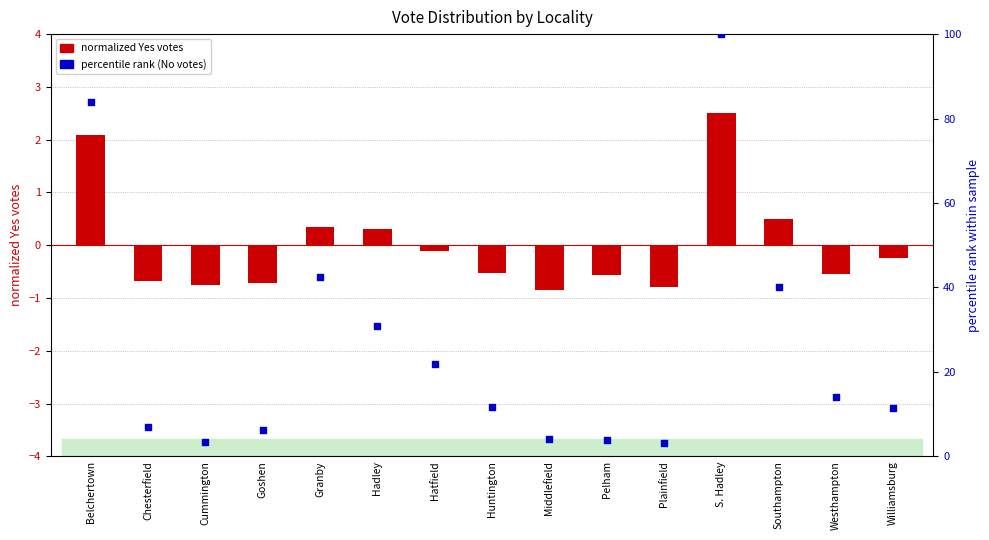

What are all the series names shown in the legend?

normalized Yes votes, percentile rank (No votes)